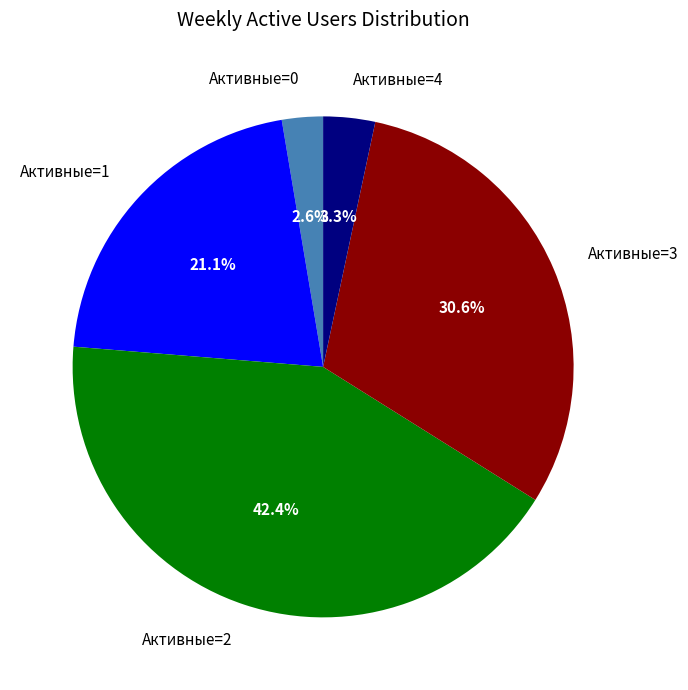

Rank the categories by value from highest to lowest.

Активные=2, Активные=3, Активные=1, Активные=4, Активные=0